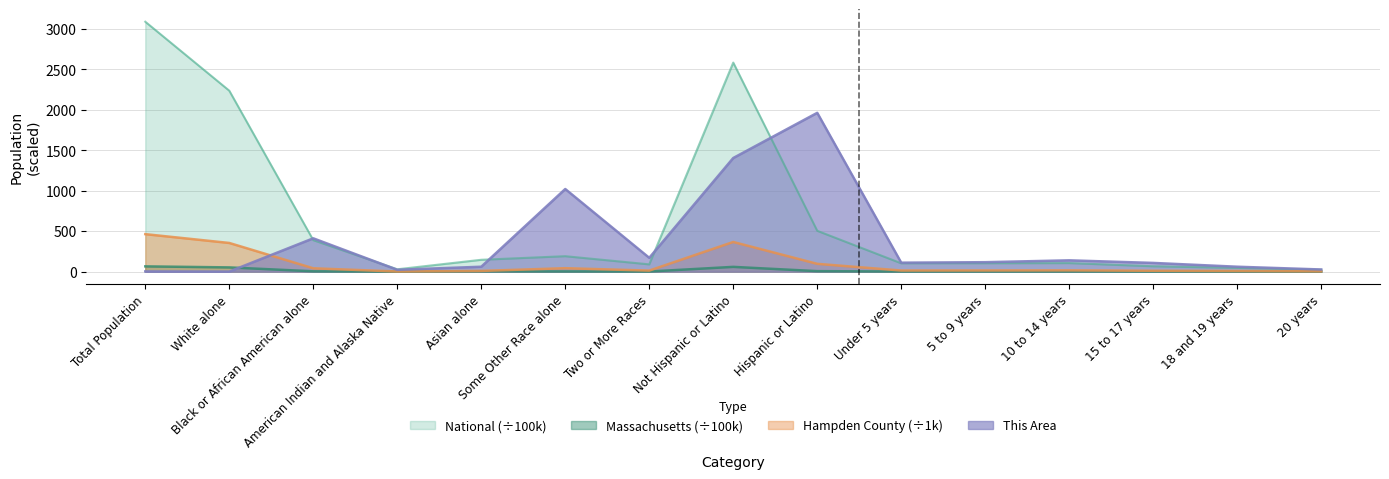

Is the value of Hampden County at Some Other Race alone greater than the value of This Area at Asian alone?

No